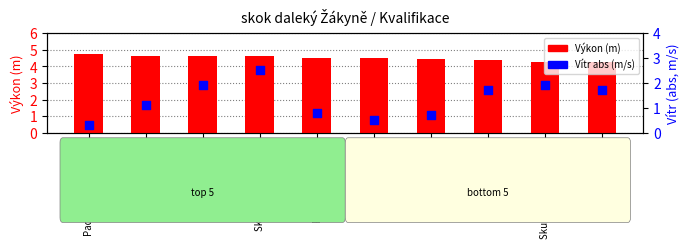

What are all the series names shown in the legend?

Výkon (m), Vítr (abs, m/s)